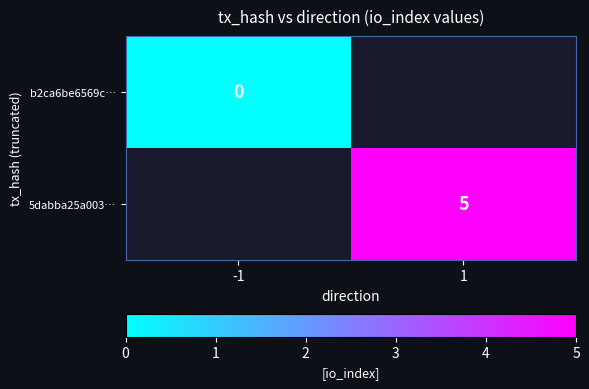

The 5dabba25a003… series shows 3 at 1. True or false?

False